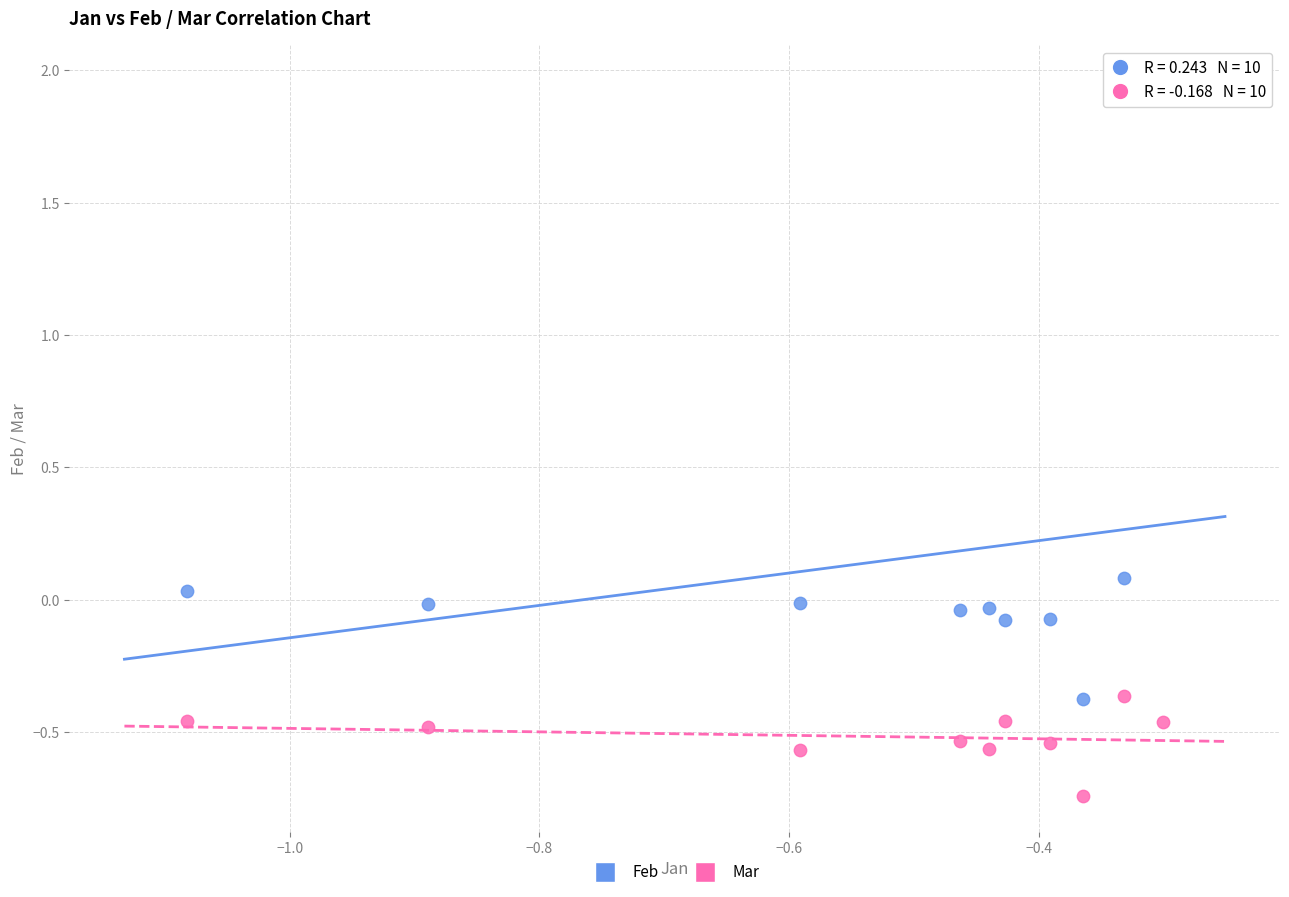

Across all data points, what is the range of Y values (max minus min)?

2.7